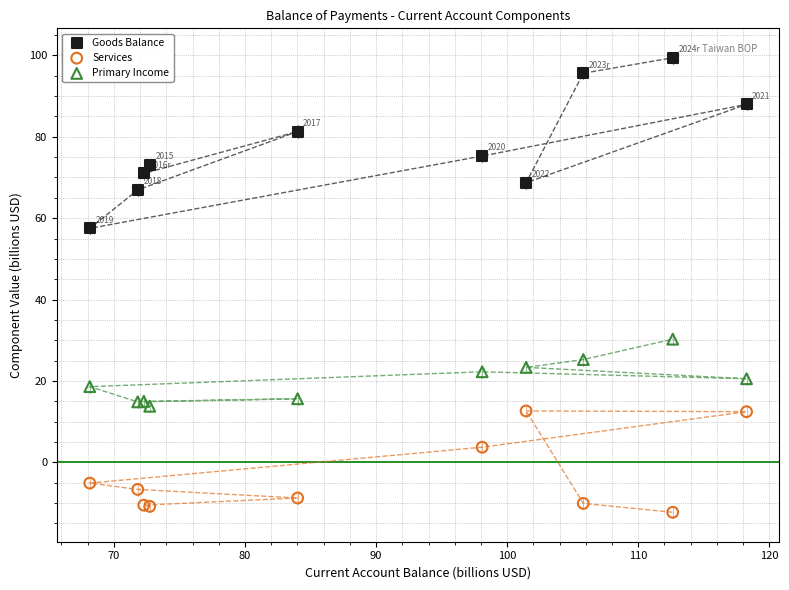

Across all series, what Y value is closest to 43?

30.3